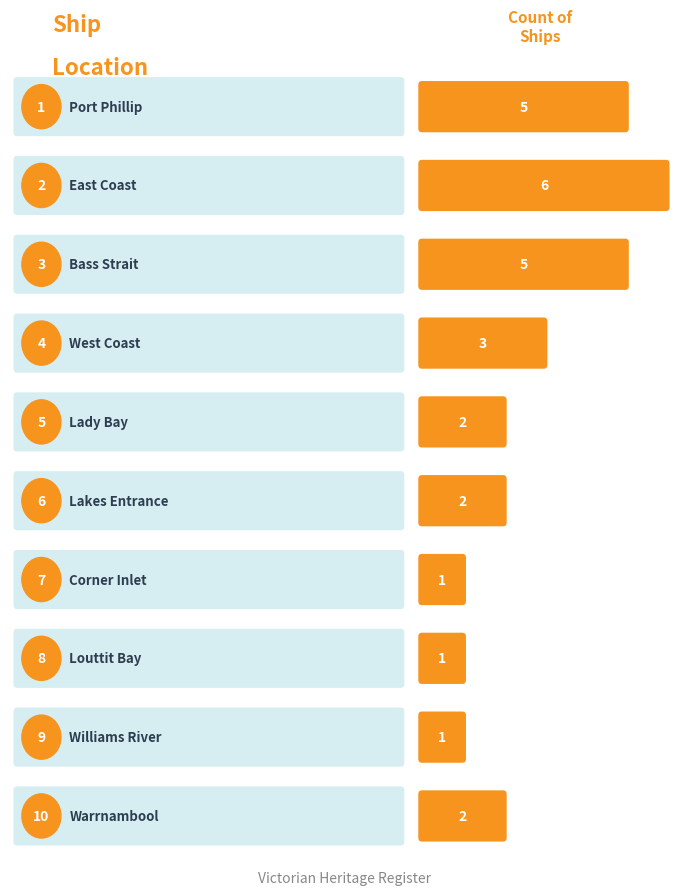

The chart shows a value of 1 at Williams River. True or false?

True